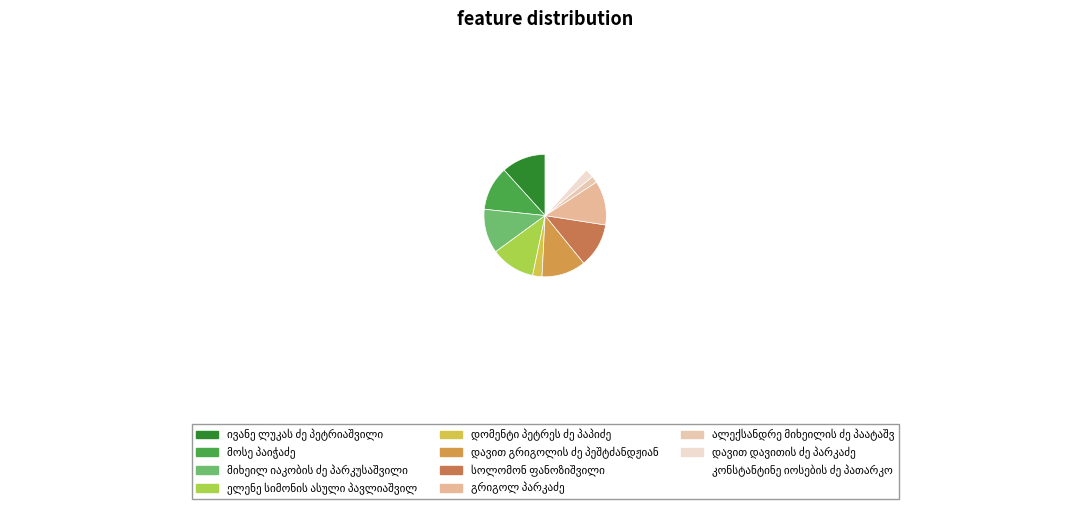

Approximately how many times larger is the value at დომენტი პეტრეს ძე პაპიძე compared to სოლომონ ფანოზიშვილი?

0.2